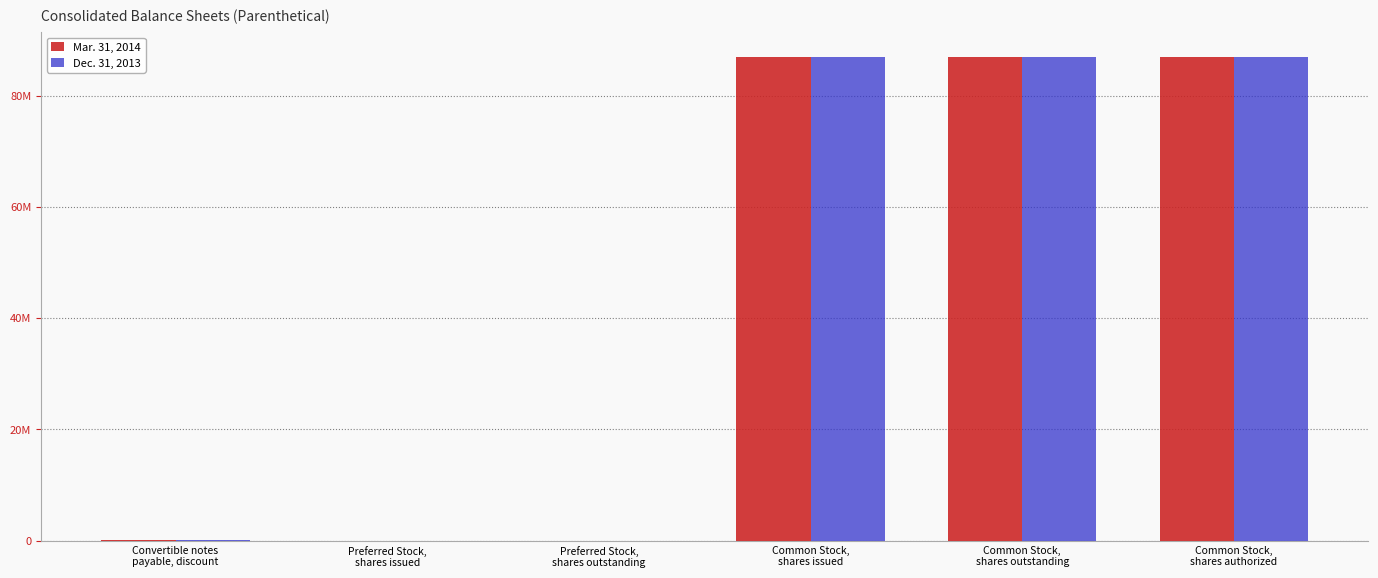

True or false: Dec. 31, 2013 has a value of 0 at Preferred Stock,
shares outstanding.

True